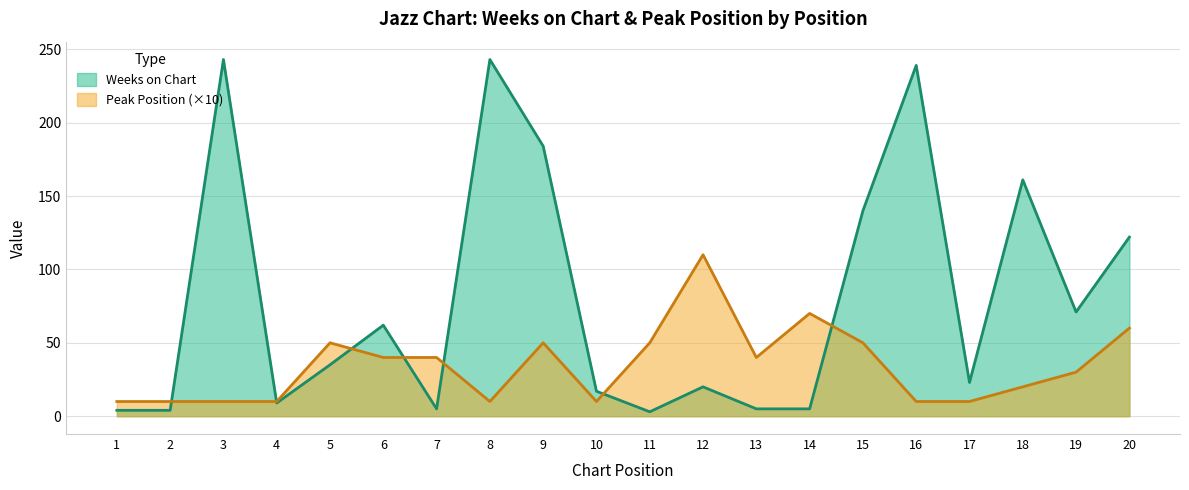

Which series ends up on top after the final intersection of Weeks on Chart and Peak Position?

Weeks on Chart